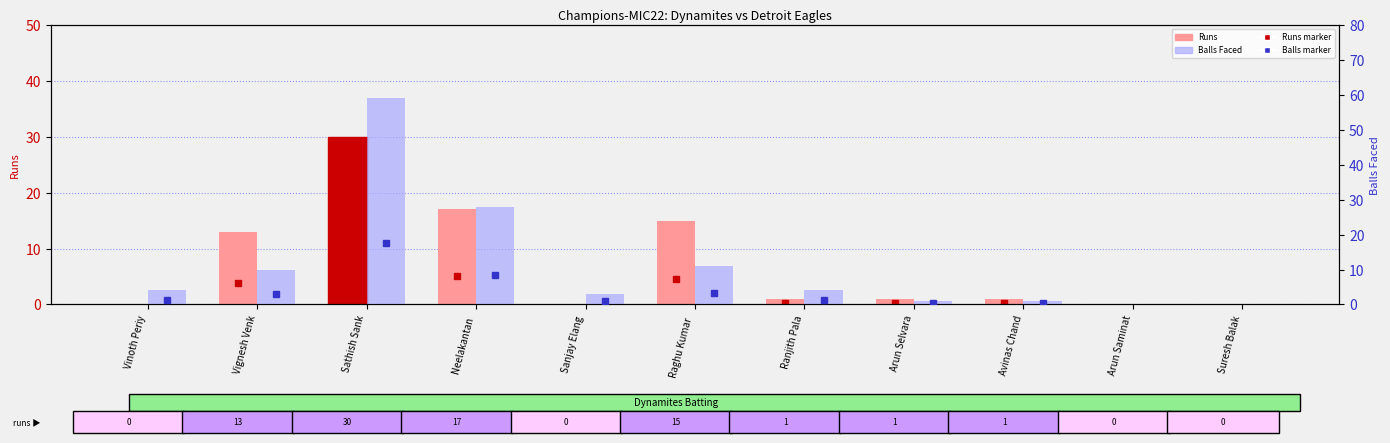

How many values in the Balls series are below 4?

5